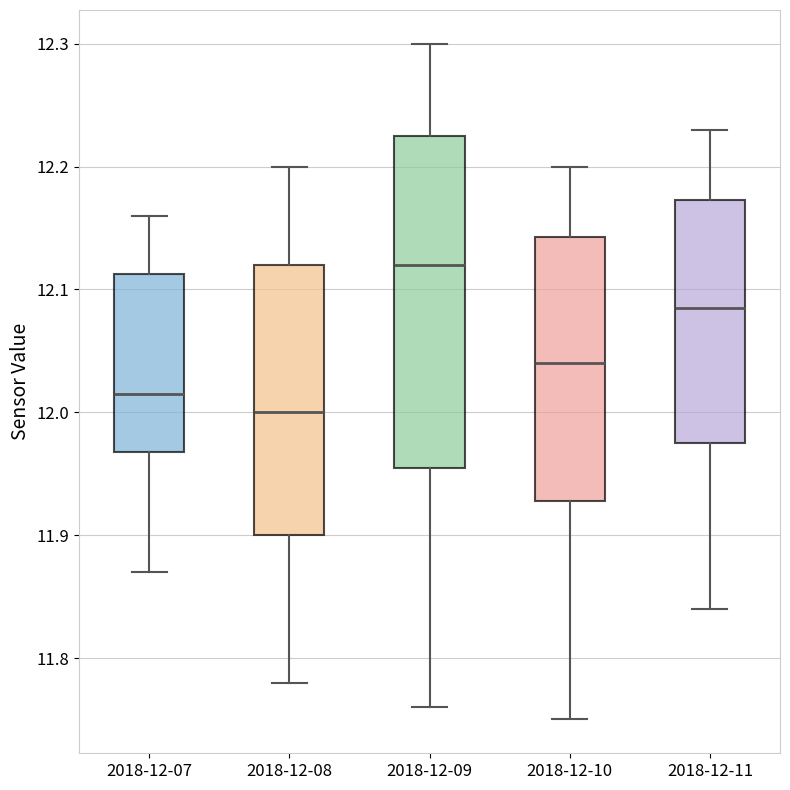

Reading left to right, transcribe this box plot: for each box, give where its median line is, the range the box spans, and where its two whiskers end, as read against the y-axis. The values are not printed on the chart, so give them approximately, as read against the axis.

2018-12-07: median 12.02, box 11.97 to 12.11, whiskers 11.87 to 12.16
2018-12-08: median 12.00, box 11.90 to 12.12, whiskers 11.78 to 12.20
2018-12-09: median 12.12, box 11.96 to 12.23, whiskers 11.76 to 12.30
2018-12-10: median 12.04, box 11.93 to 12.14, whiskers 11.75 to 12.20
2018-12-11: median 12.09, box 11.98 to 12.17, whiskers 11.84 to 12.23